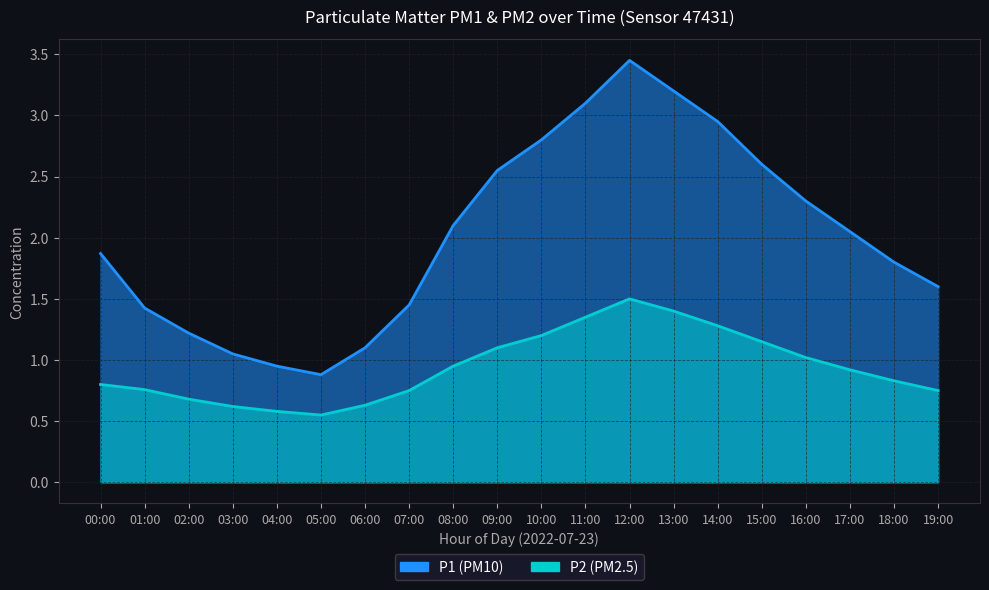

The P1 series shows 1.8 at 06:00. True or false?

False